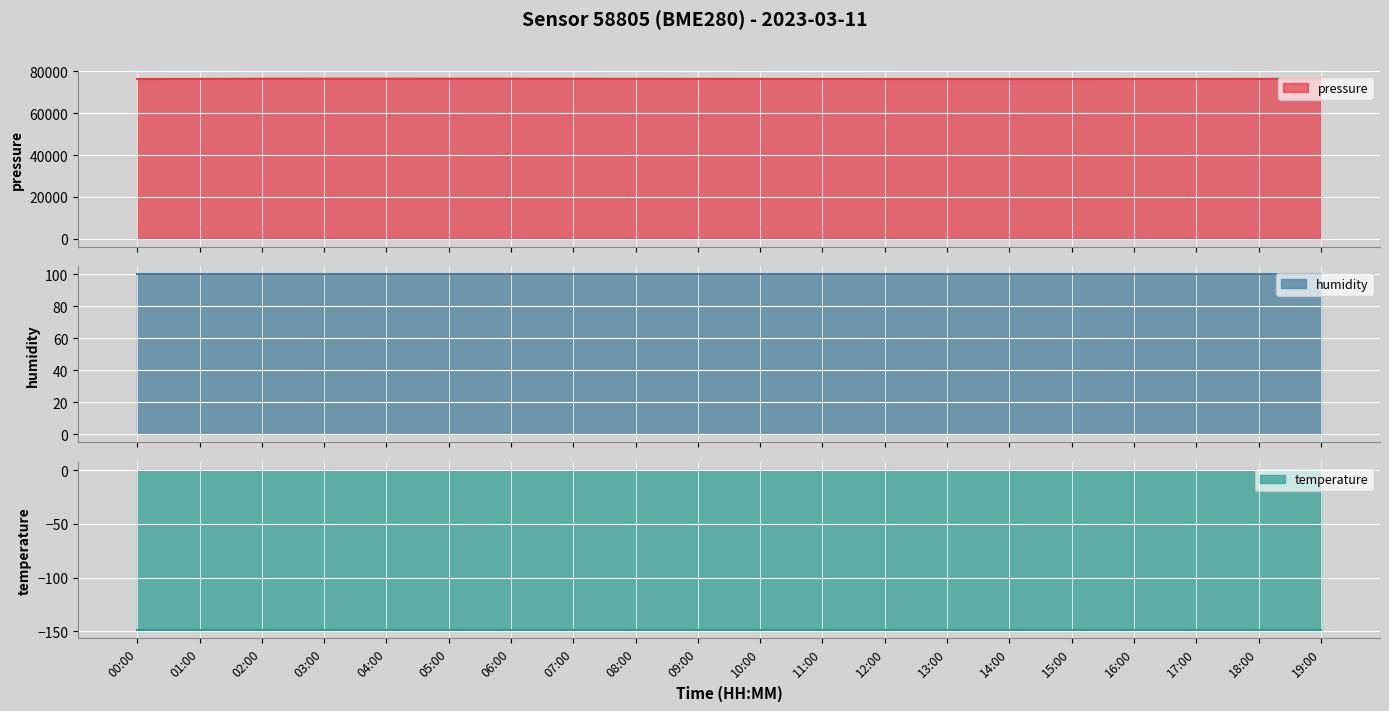

What is the label of the 1st point from the right?

19:00